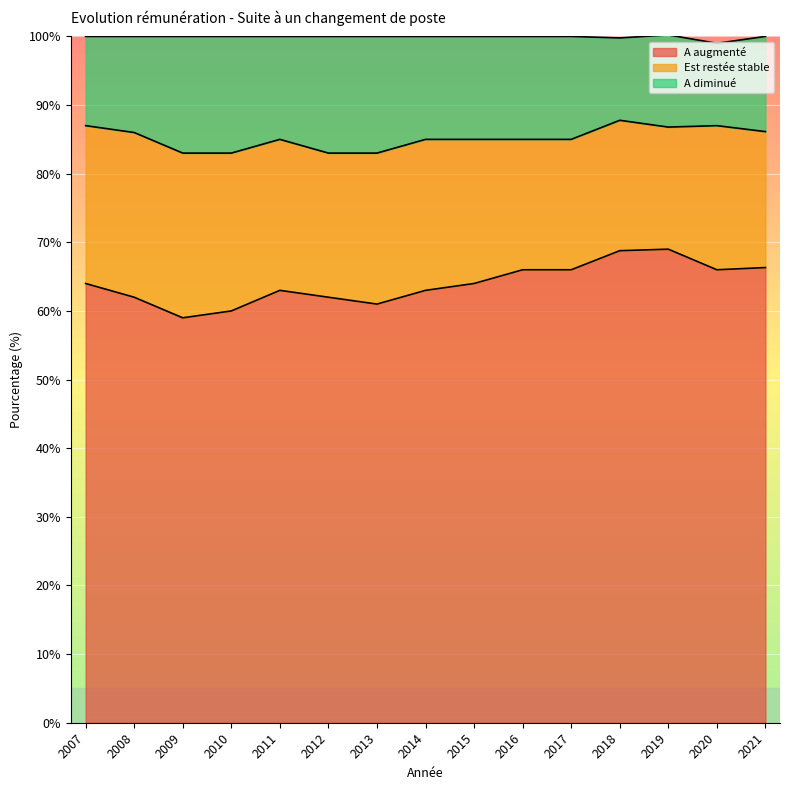

Between 2010 and 2018, which series saw the biggest shift?

A augmenté